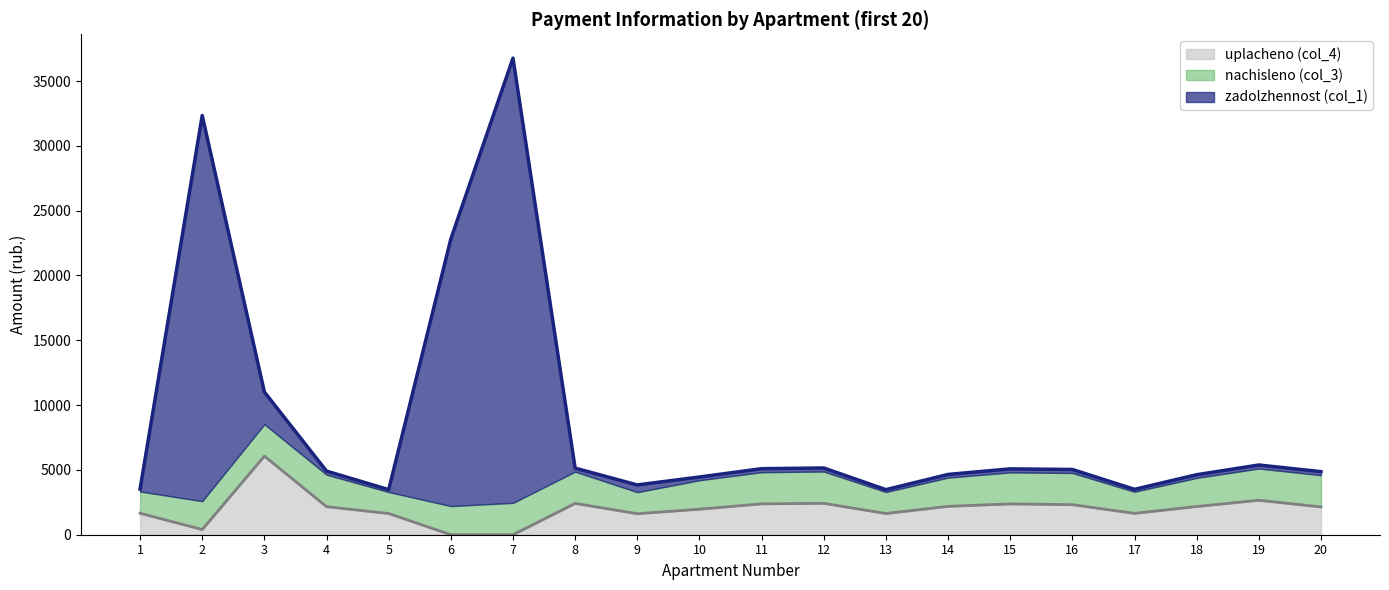

What is the highest value of the zadolzhennost (col_1) series?

36771.8